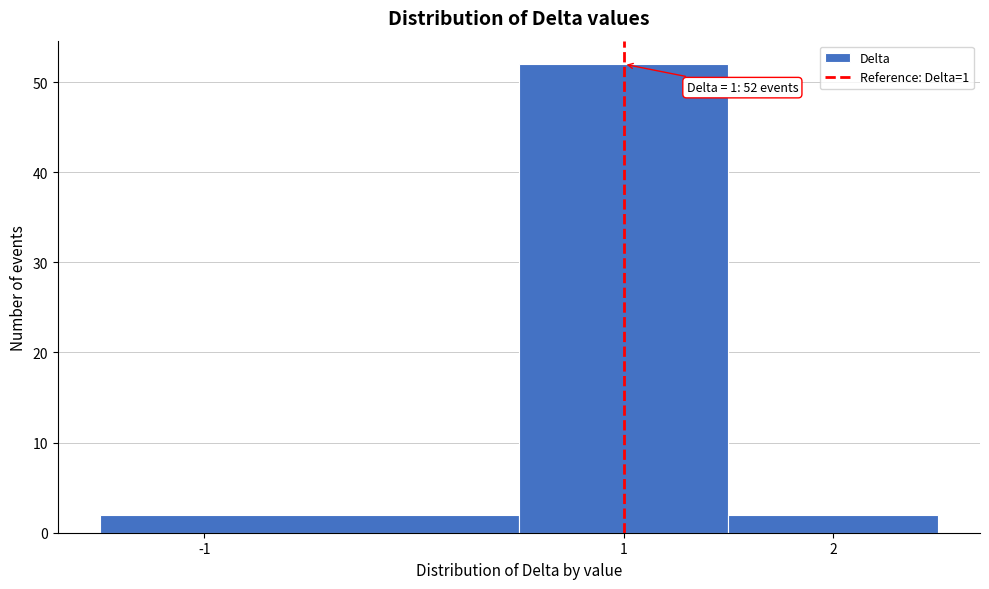

Over which range of the x-axis is the bar tallest?

0.5 to 1.5